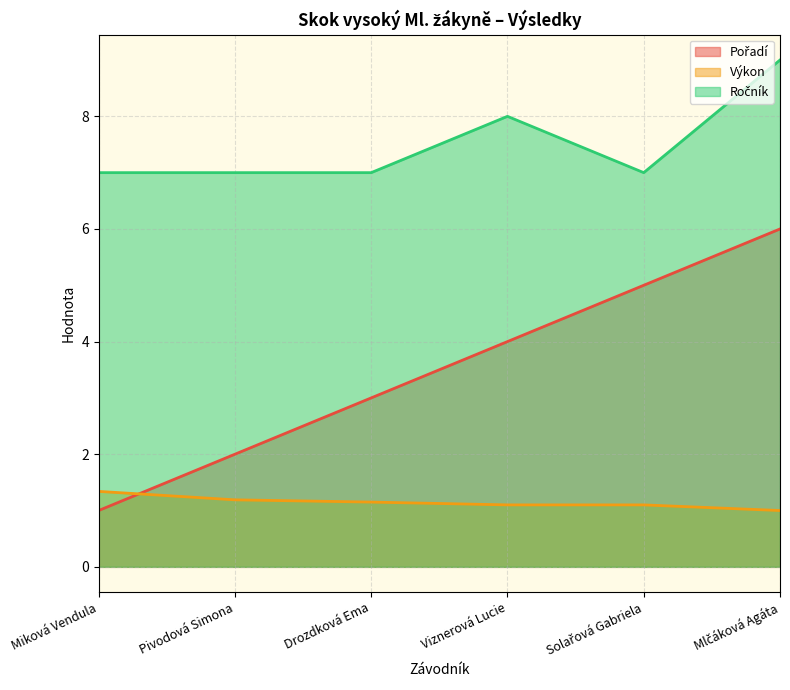

In Ročník, how many points are lower than both neighbors (excluding endpoints)?

1